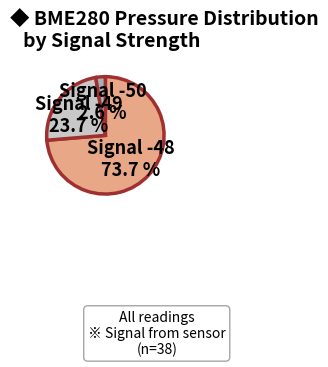

How many slices are in this pie chart?

3